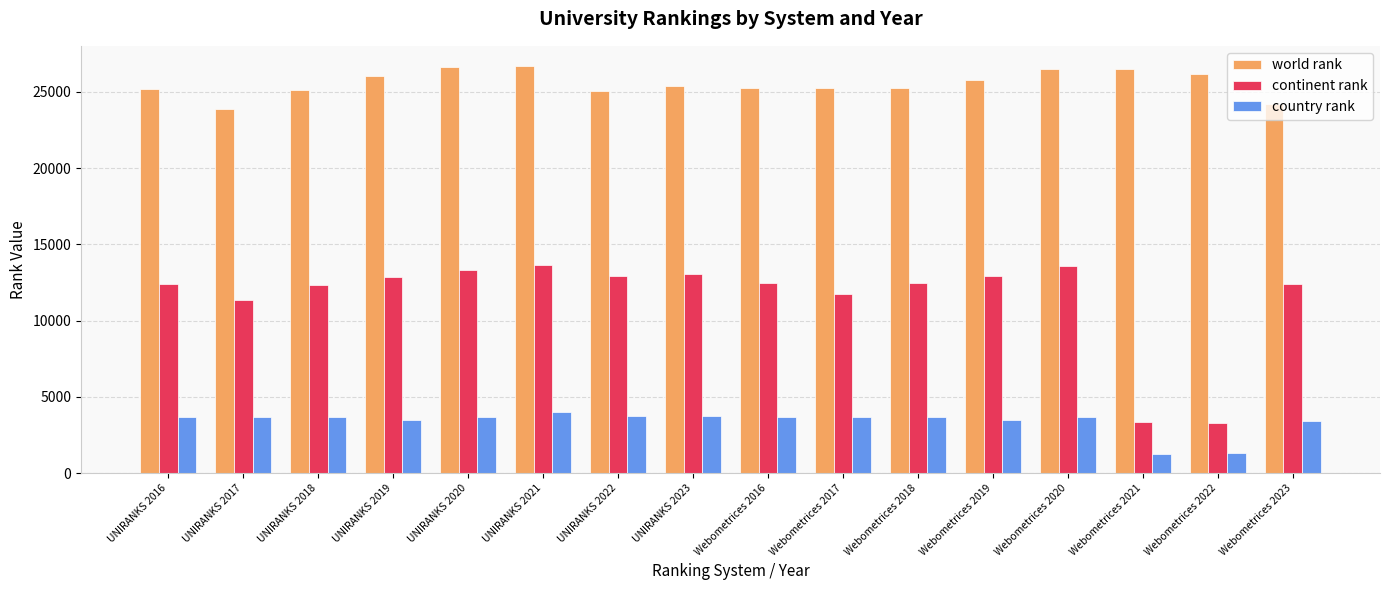

True or false: country rank has a value of 3468 at UNIRANKS 2019.

True